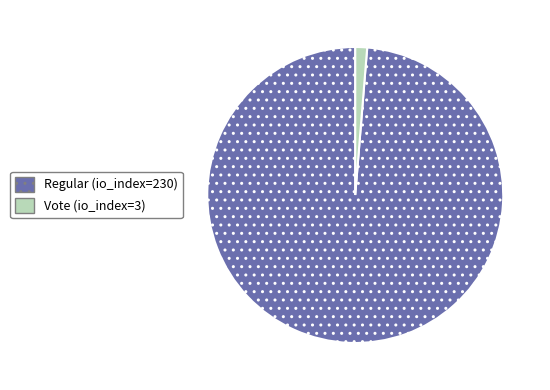

Which slice is the smallest?

Vote (io_index=3)